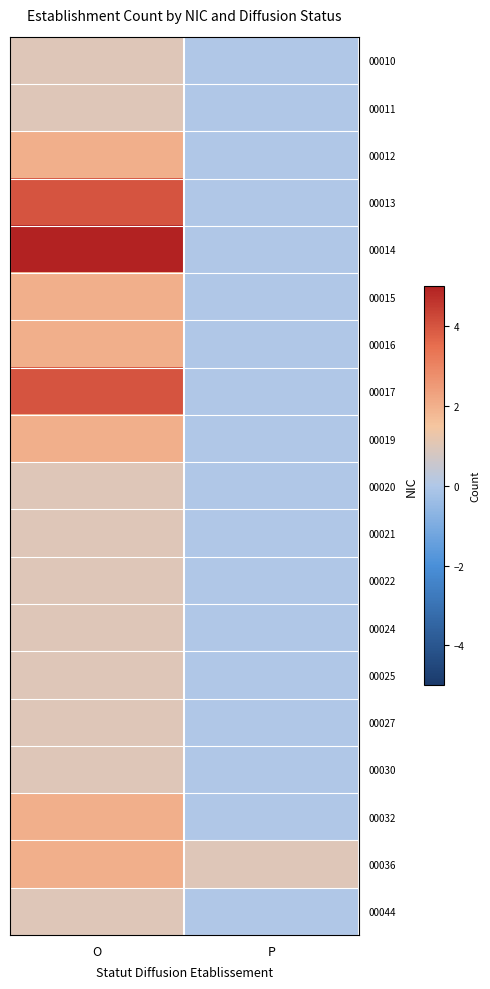

At which category is the sum across all series the highest?

O